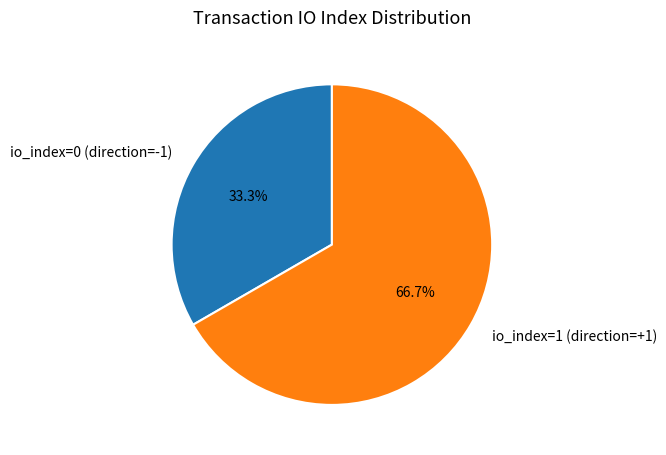

Is there a majority slice in this chart?

Yes